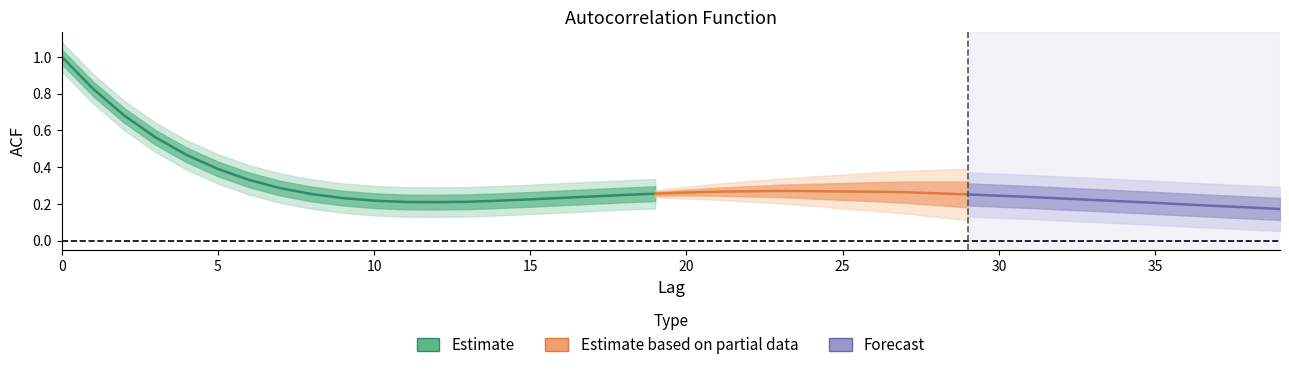

Count the acf_shown values in the range 0 to 1.

40